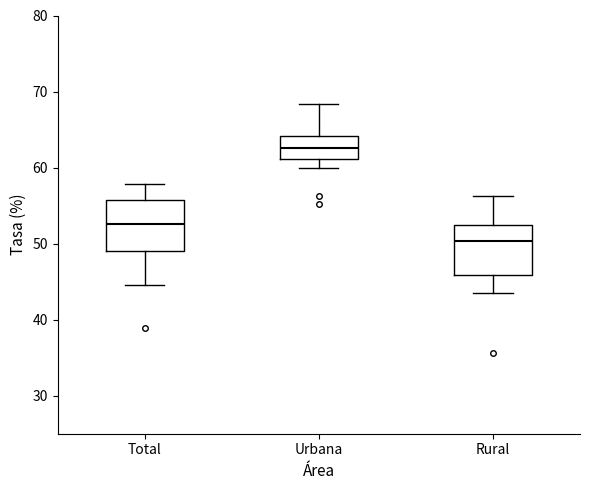

Reading left to right, read every box against the y-axis: the position of its median line, the range the box covers, and the ends of its whiskers. The values are not printed on the chart, so give them approximately, as read against the axis.

Total: median 53, box 49 to 56, whiskers 45 to 58
Urbana: median 63, box 61 to 64, whiskers 60 to 68
Rural: median 50, box 46 to 52, whiskers 44 to 56